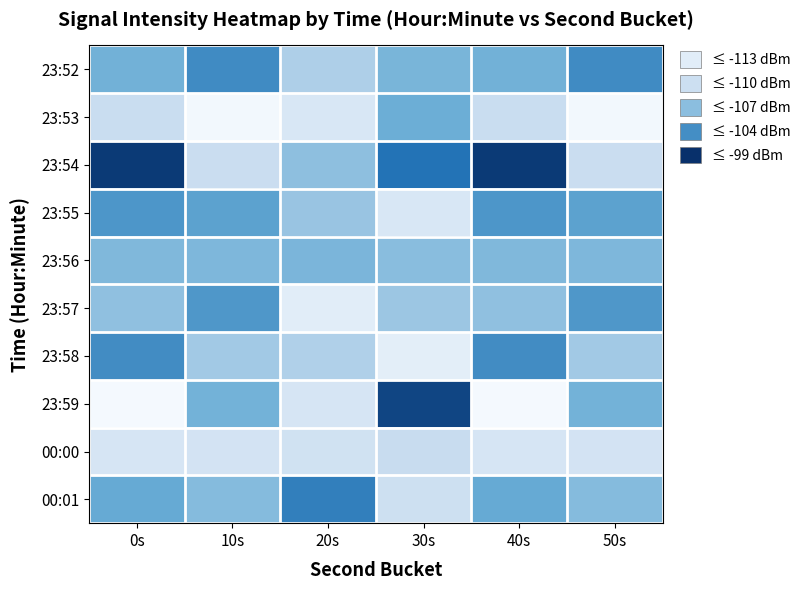

At how many categories does at least one series exceed -106?

6